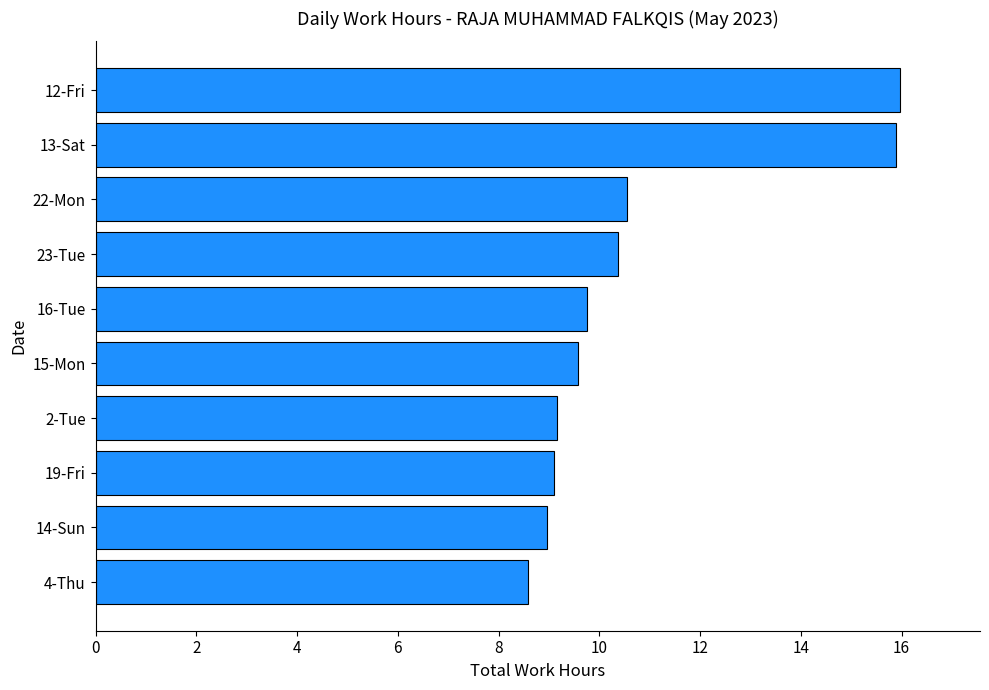

Where is the data nearest to the value 12?

22-Mon